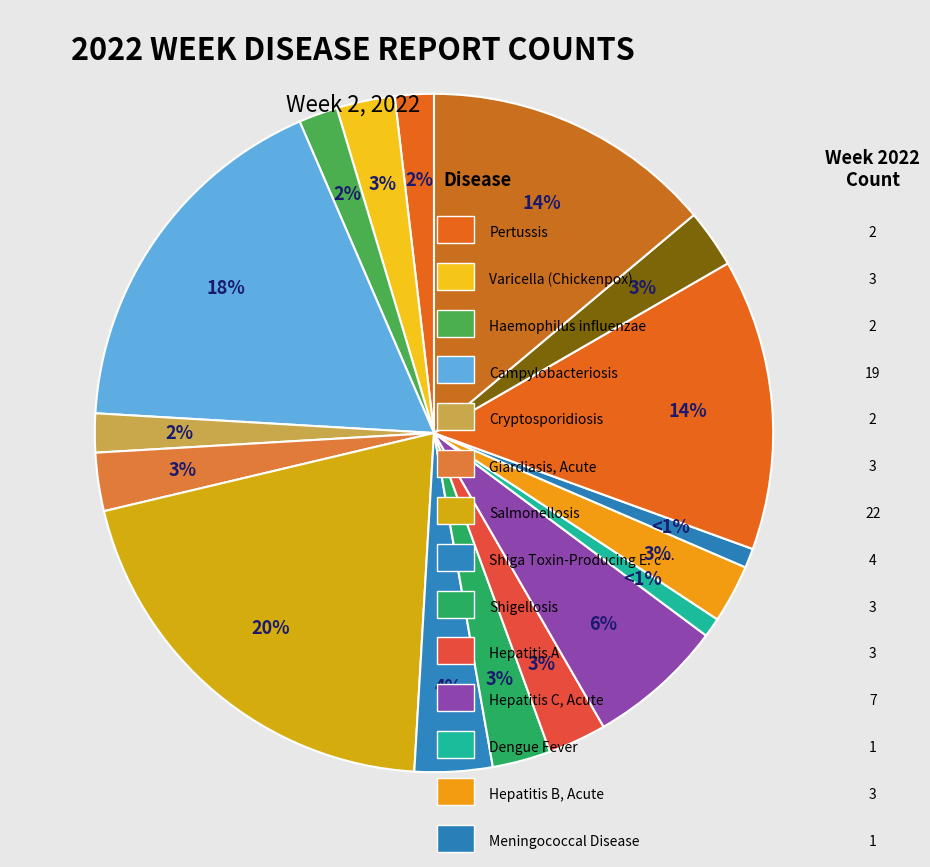

Rank the categories by value from highest to lowest.

Salmonellosis, Campylobacteriosis, Rabies, Possible Exposure, Streptococcus pneumoniae, Hepatitis C, Acute, Shiga Toxin-Producing E. coli, Varicella (Chickenpox), Giardiasis, Acute, Shigellosis, Hepatitis A, Hepatitis B, Acute, Legionellosis, Pertussis, Haemophilus influenzae, Cryptosporidiosis, Dengue Fever, Meningococcal Disease